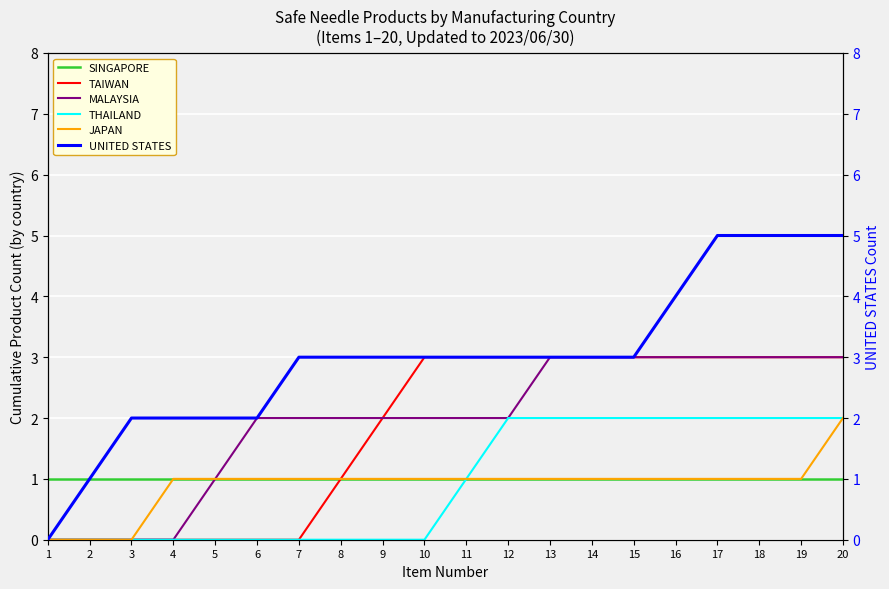

Reading left to right, extract all data points from this chart.

SINGAPORE: 1=1	2=1	3=1	4=1	5=1	6=1	7=1	8=1	9=1	10=1	11=1	12=1	13=1	14=1	15=1	16=1	17=1	18=1	19=1	20=1
TAIWAN: 1=0	2=0	3=0	4=0	5=0	6=0	7=0	8=1	9=2	10=3	11=3	12=3	13=3	14=3	15=3	16=3	17=3	18=3	19=3	20=3
MALAYSIA: 1=0	2=0	3=0	4=0	5=1	6=2	7=2	8=2	9=2	10=2	11=2	12=2	13=3	14=3	15=3	16=3	17=3	18=3	19=3	20=3
THAILAND: 1=0	2=0	3=0	4=0	5=0	6=0	7=0	8=0	9=0	10=0	11=1	12=2	13=2	14=2	15=2	16=2	17=2	18=2	19=2	20=2
JAPAN: 1=0	2=0	3=0	4=1	5=1	6=1	7=1	8=1	9=1	10=1	11=1	12=1	13=1	14=1	15=1	16=1	17=1	18=1	19=1	20=2
UNITED STATES: 1=0	2=1	3=2	4=2	5=2	6=2	7=3	8=3	9=3	10=3	11=3	12=3	13=3	14=3	15=3	16=4	17=5	18=5	19=5	20=5